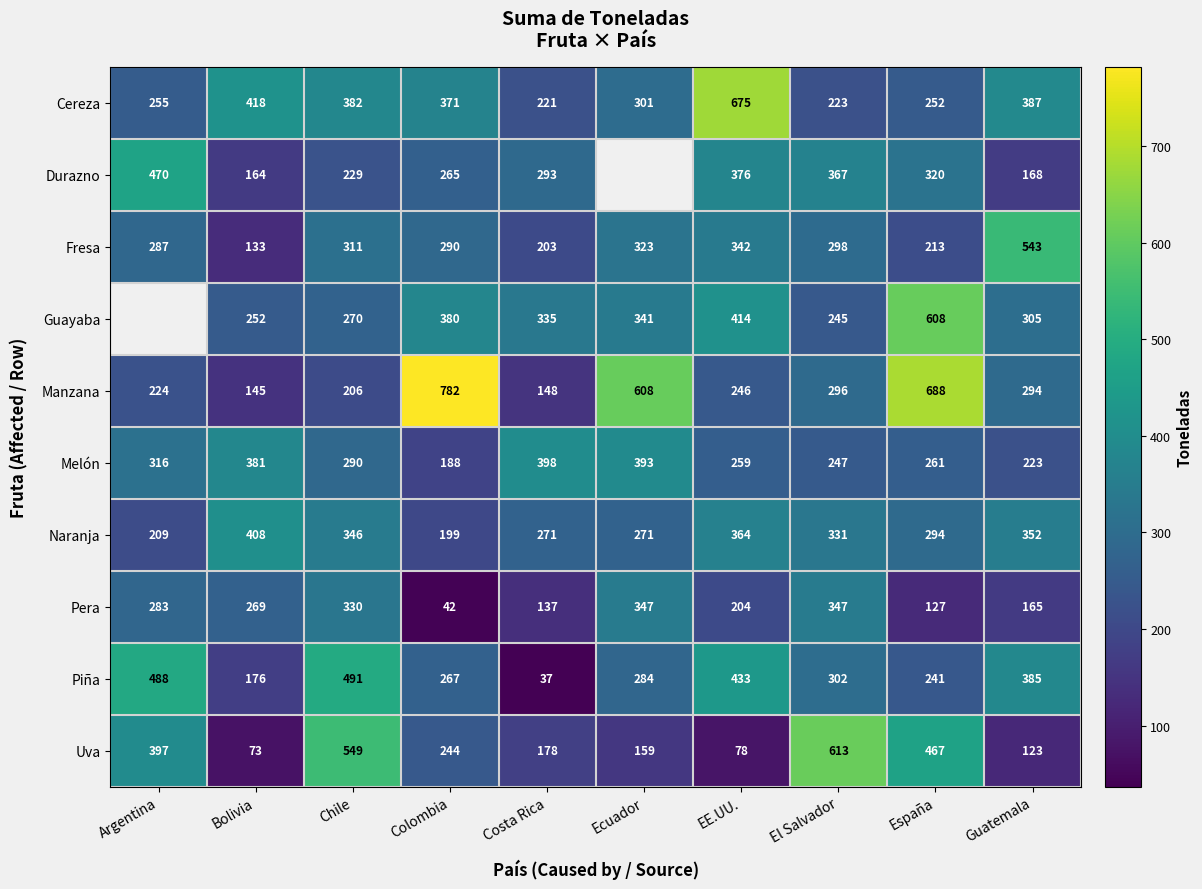

At Costa Rica, list the series in order from smallest to largest.

Piña, Pera, Manzana, Uva, Fresa, Cereza, Naranja, Durazno, Guayaba, Melón